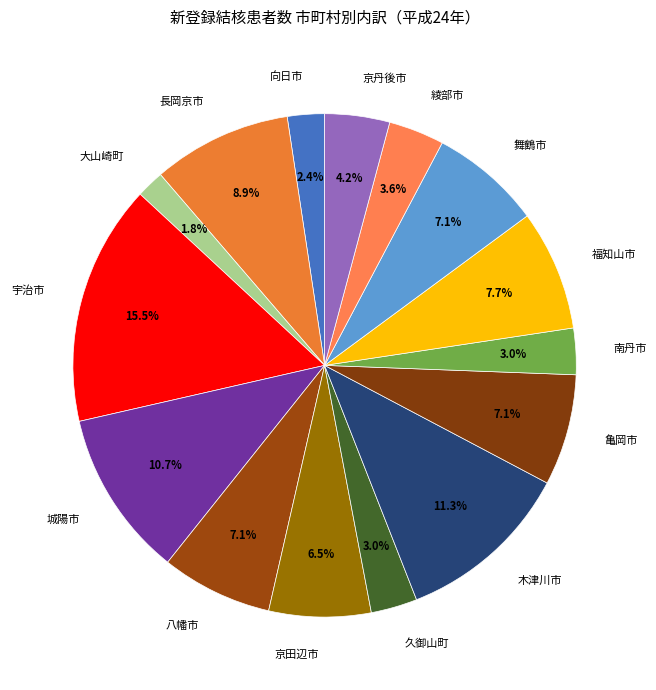

Which category has the smallest portion of the pie?

大山崎町